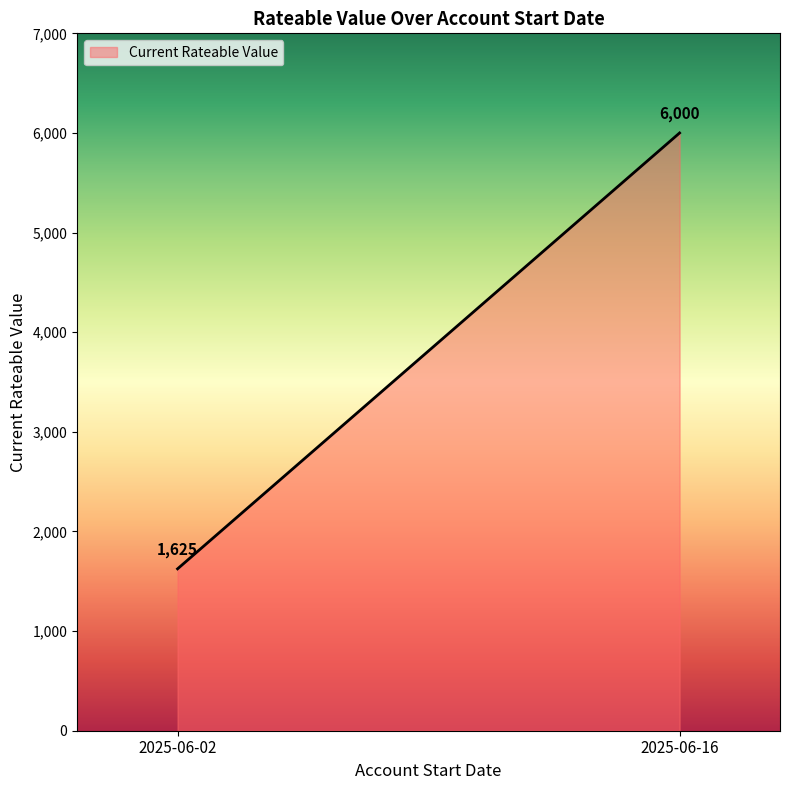

Reading left to right, list all the values displayed in this chart.

2025-06-02=1625	2025-06-16=6000